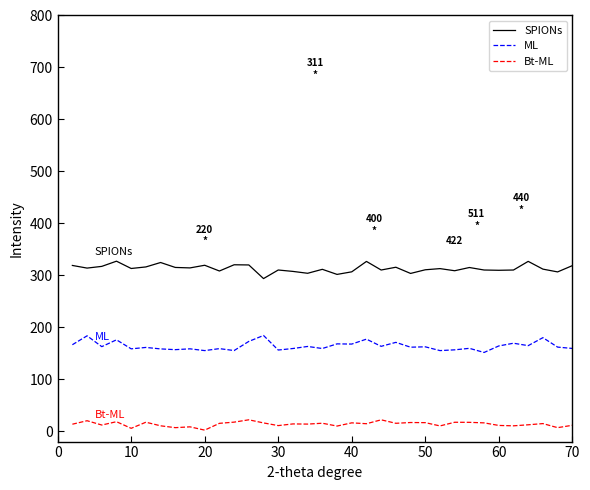

What is the difference between the second highest and second lowest values in the Bt-ML series?

16.4